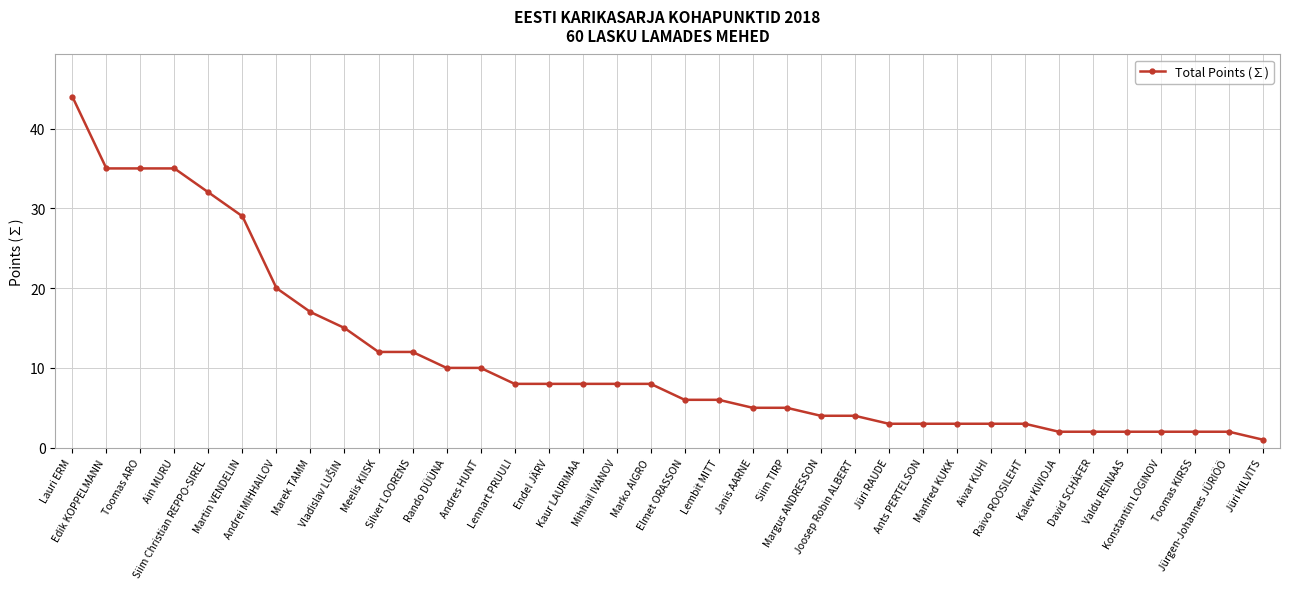

Between Meelis KIISK and Jüri RAUDE, which is larger?

Meelis KIISK